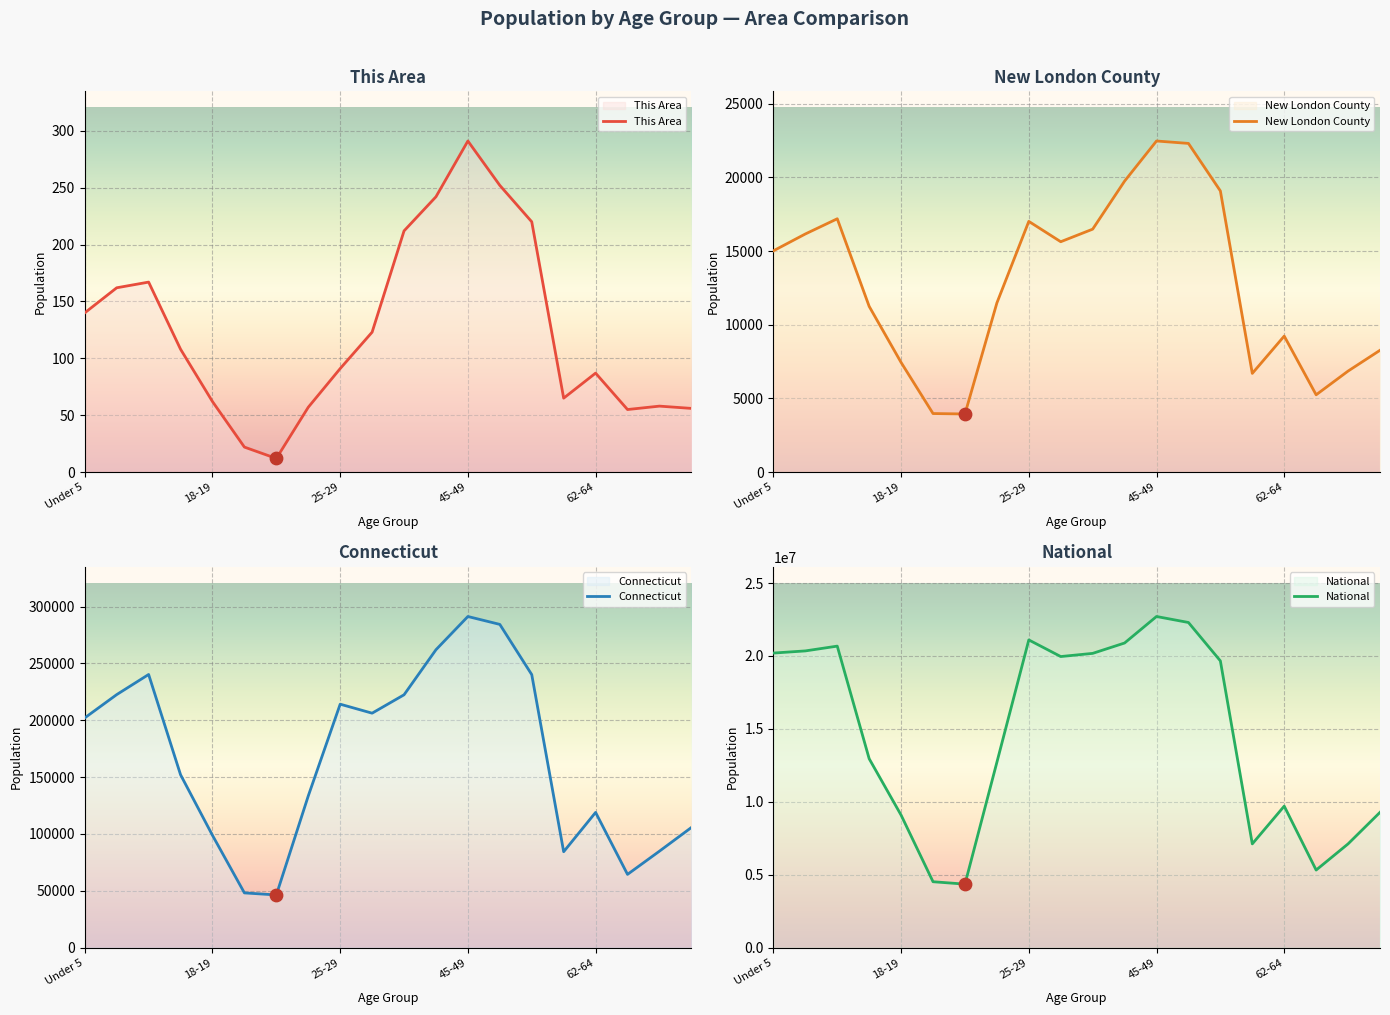

At how many categories does at least one series exceed 14883998?

10